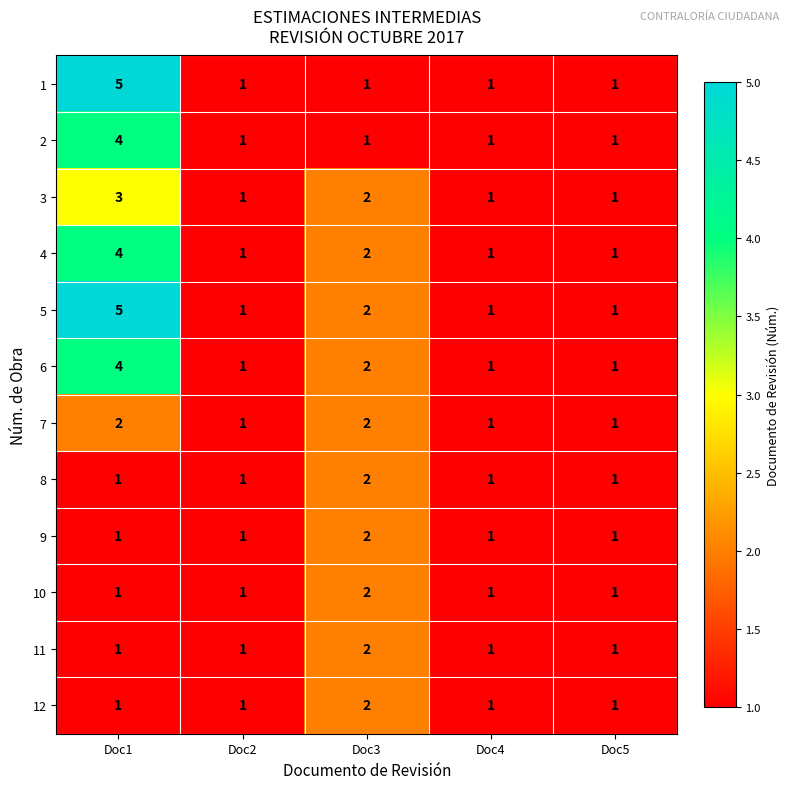

What is the sum of all 4 values?

9